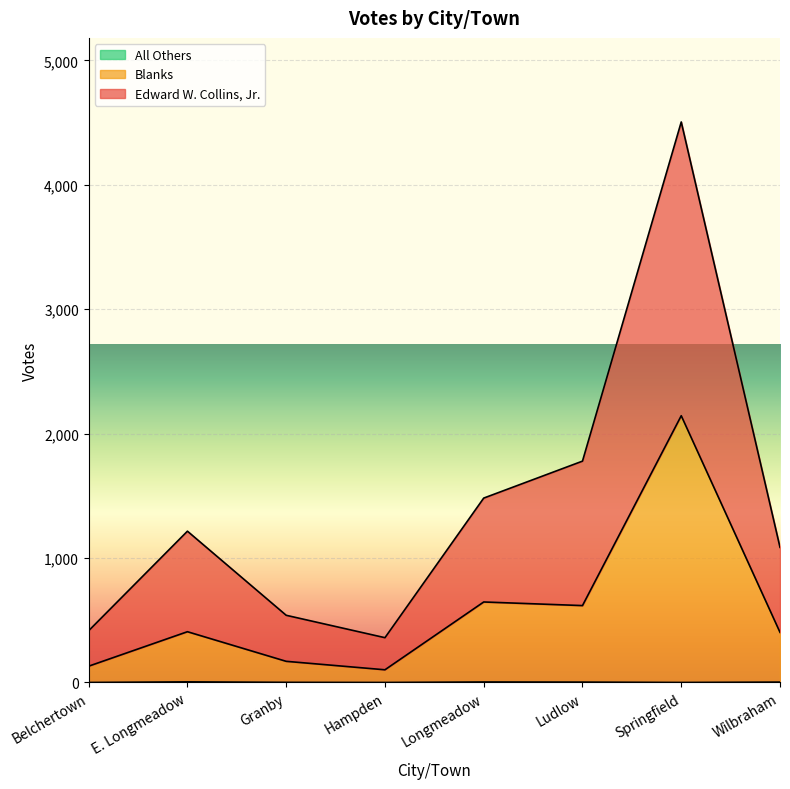

Reading left to right, extract all data points from this chart.

Edward W. Collins, Jr.: Belchertown=416	E. Longmeadow=1216	Granby=540	Hampden=360	Longmeadow=1482	Ludlow=1779	Springfield=4505	Wilbraham=1086
Blanks: Belchertown=131	E. Longmeadow=408	Granby=170	Hampden=102	Longmeadow=647	Ludlow=618	Springfield=2144	Wilbraham=403
All Others: Belchertown=0	E. Longmeadow=5	Granby=1	Hampden=0	Longmeadow=4	Ludlow=3	Springfield=0	Wilbraham=3